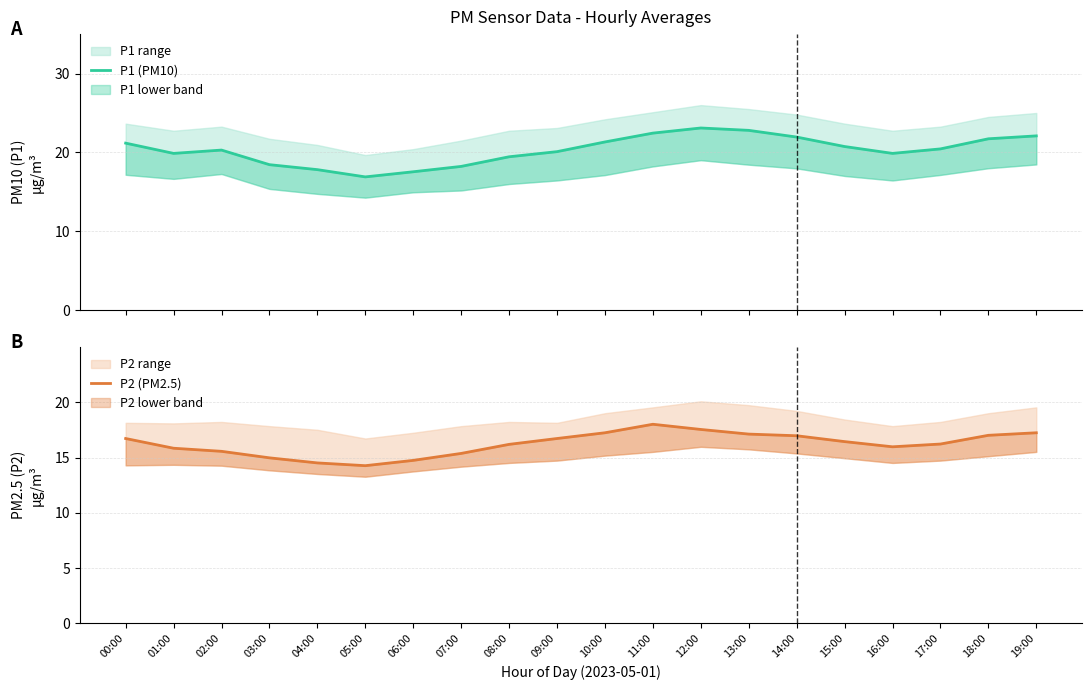

Read the P2 (PM2.5) value at 06:00.

14.8